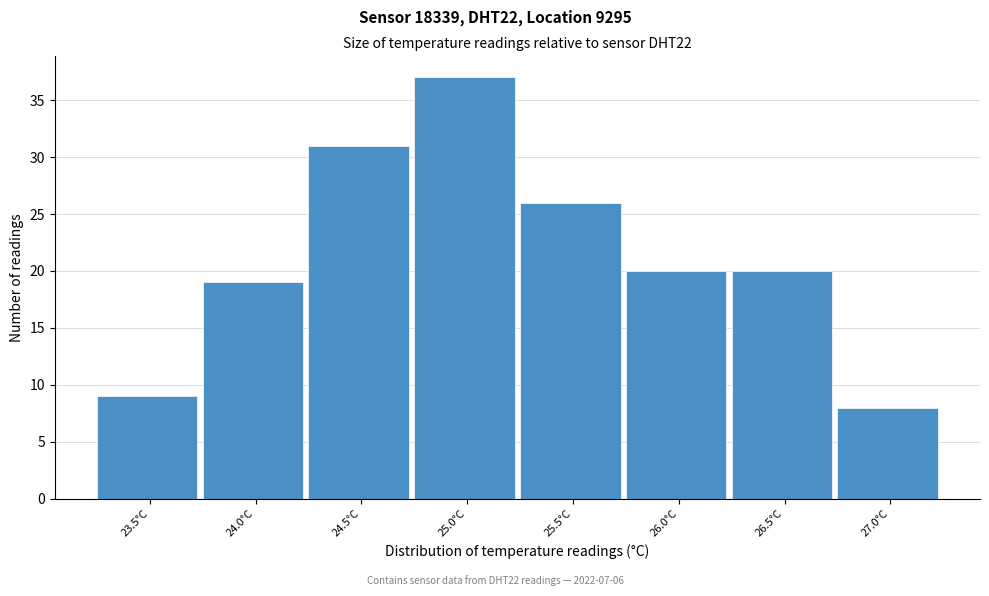

Reading left to right, extract all data points from this chart.

23.5°C=9	24.0°C=19	24.5°C=31	25.0°C=37	25.5°C=26	26.0°C=20	26.5°C=20	27.0°C=8